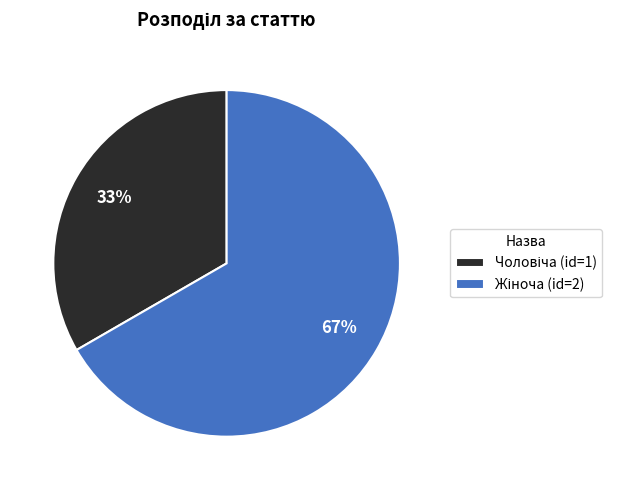

Is there any slice that represents more than half of the pie?

Yes